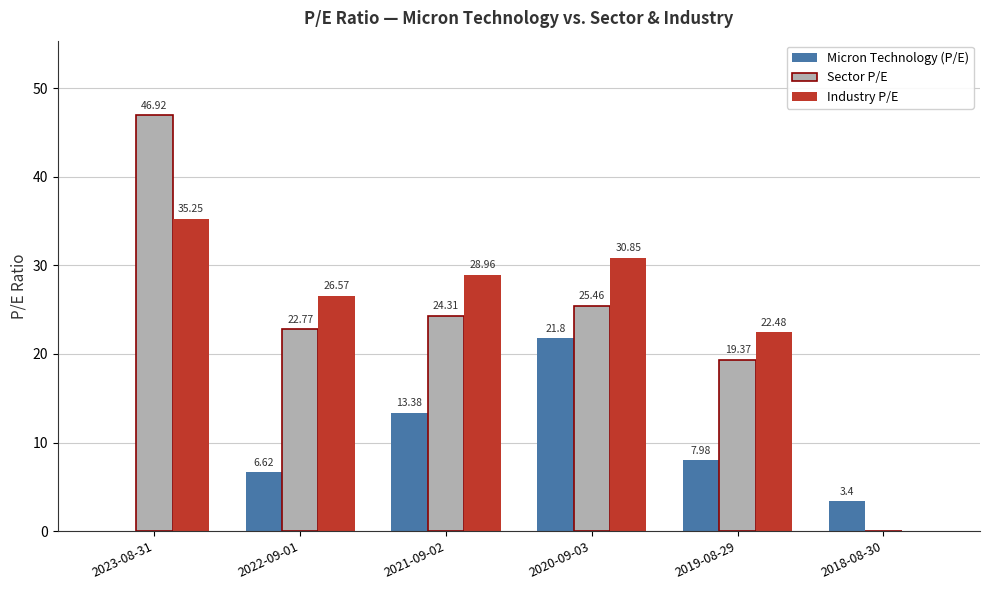

What is the sum of the Industry P/E values at 2019-08-29 and 2020-09-03?

53.3